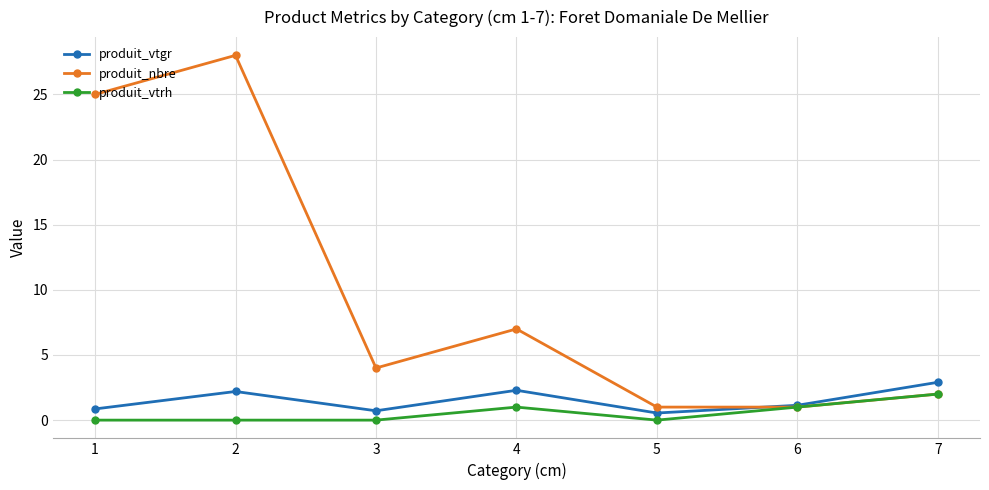

Rank the series at 5 from highest to lowest value.

produit_nbre, produit_vtgr, produit_vtrh